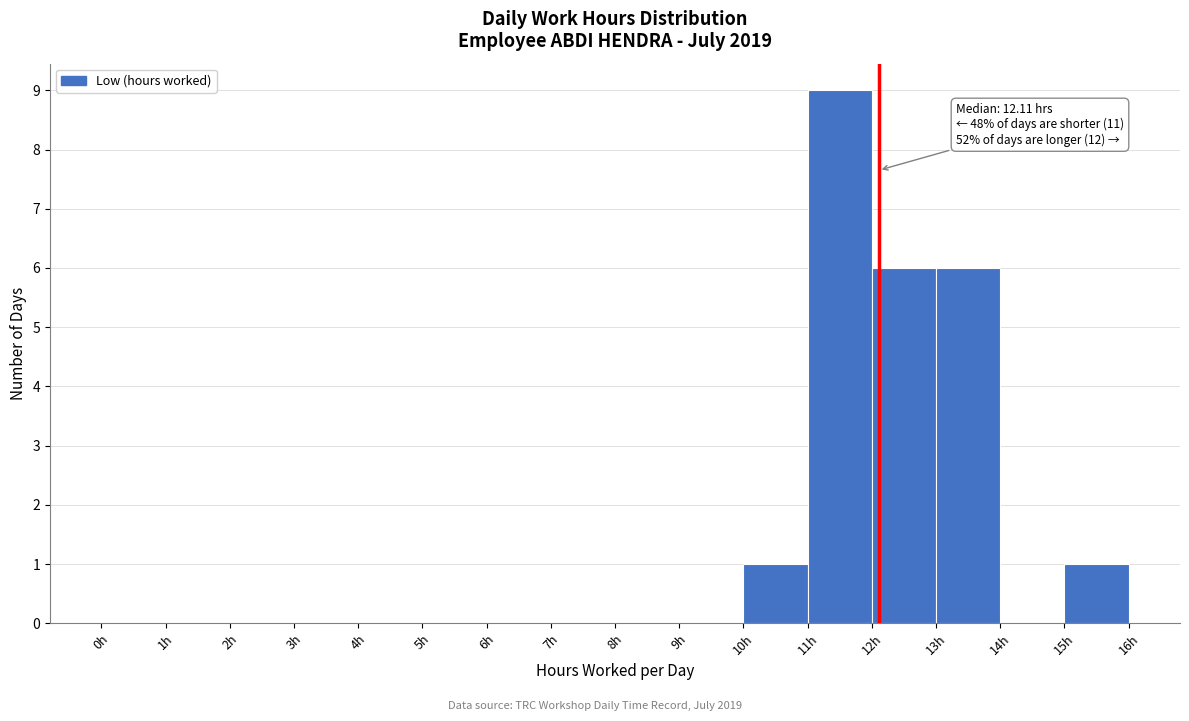

Which range on the x-axis has the tallest bar?

11 to 12